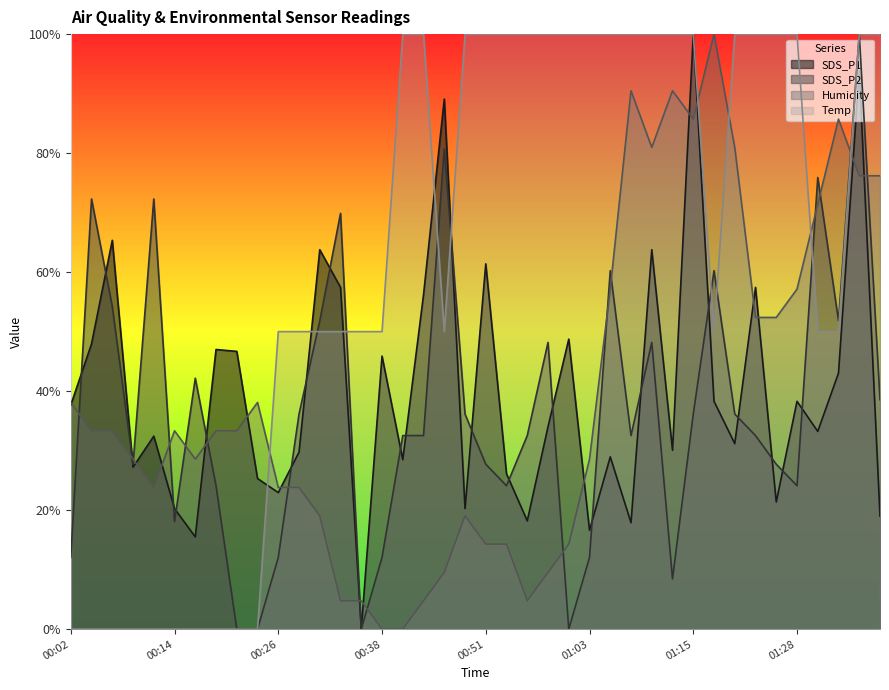

The SDS_P2 series shows 0.3 at 00:24. True or false?

False